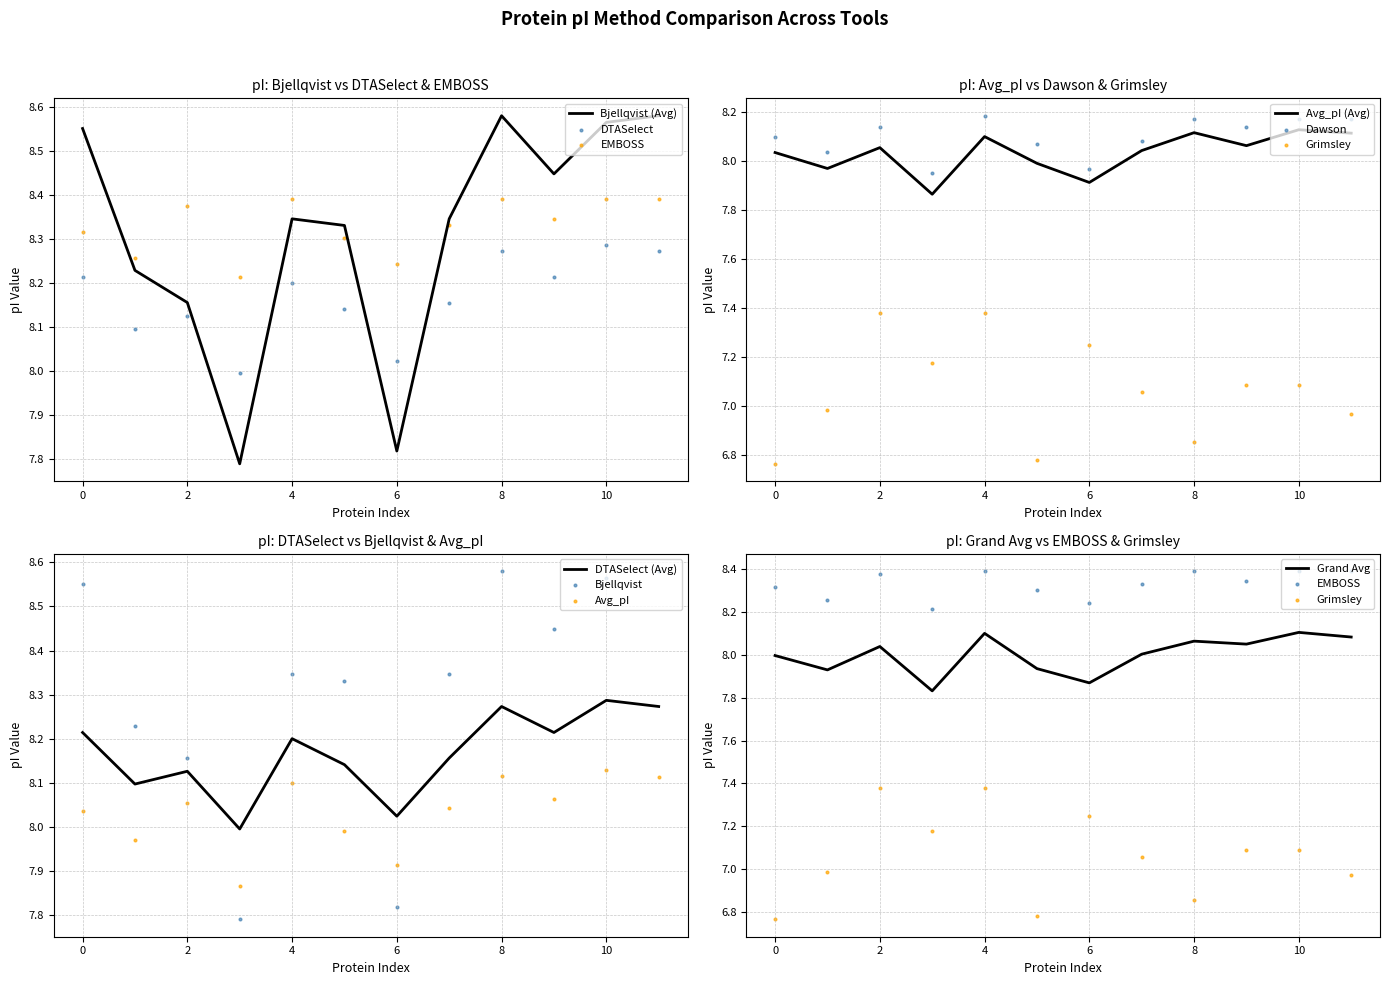

True or false: Bjellqvist (Avg) has a value of 14.4 at 10.

False